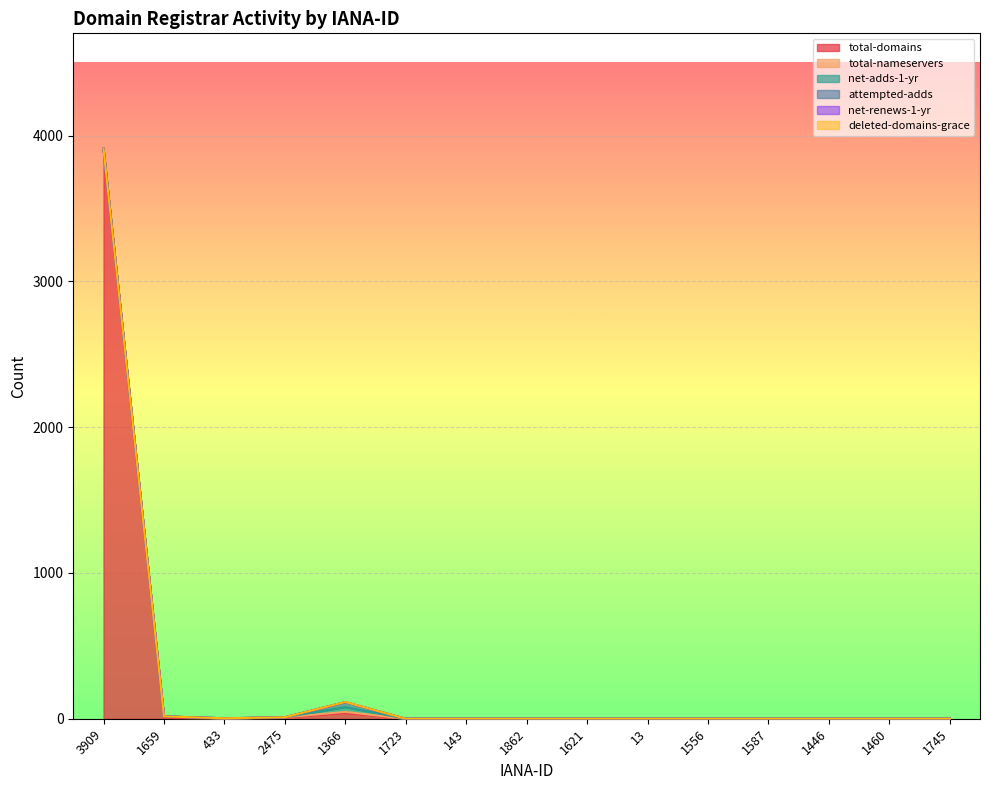

At how many categories does at least one series exceed 2049?

1